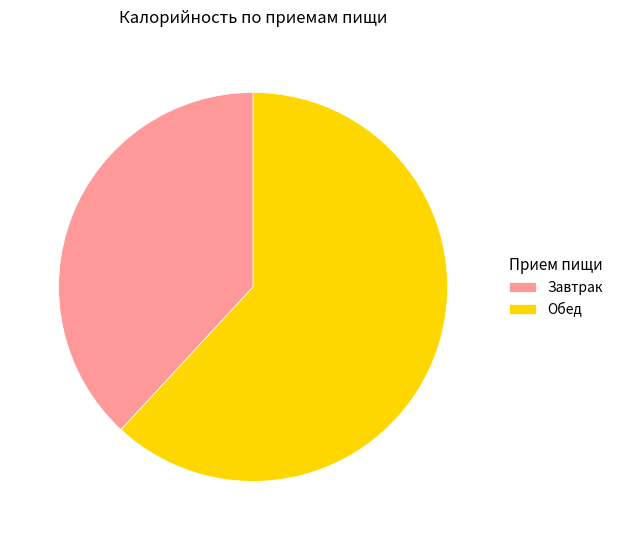

Between Обед and Завтрак, which is larger?

Обед